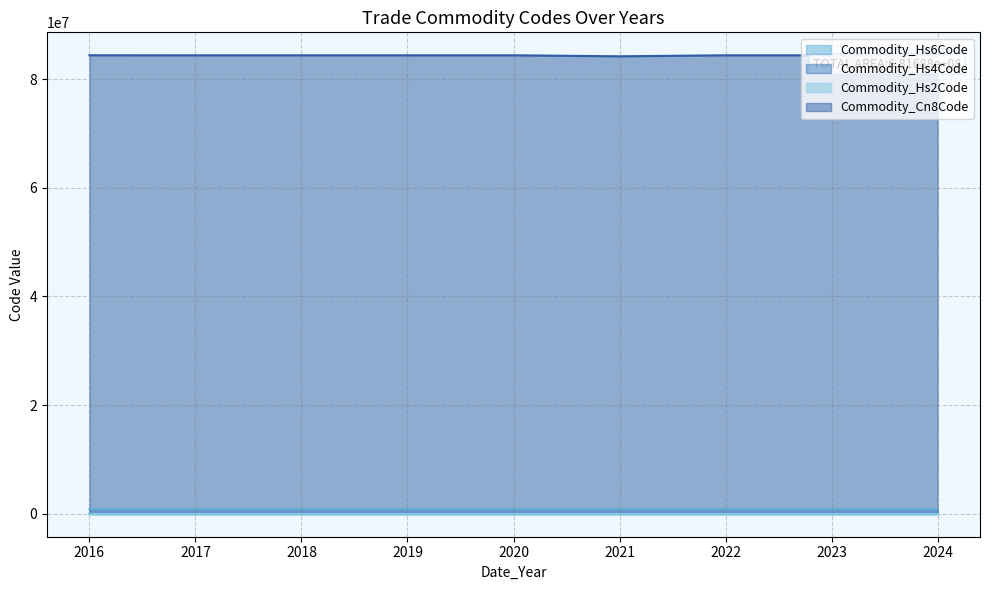

The value of Commodity_Hs6Code at 2018 is 359875. True or false?

False